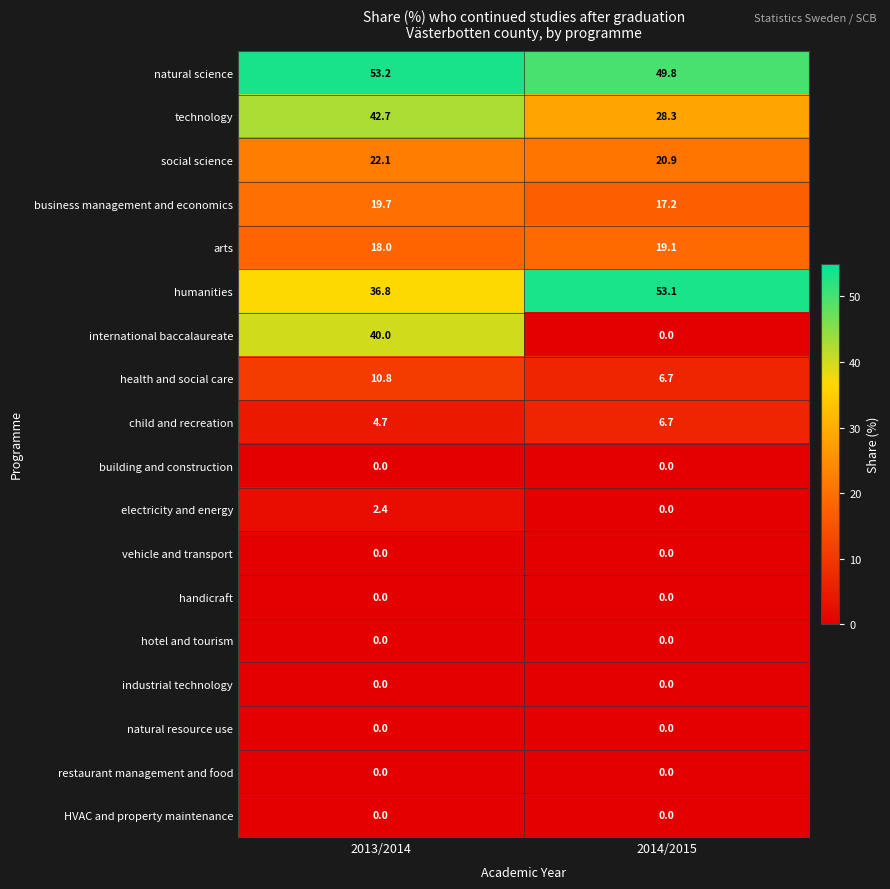

What is the difference between the technology values at 2014/2015 and 2013/2014?

14.4